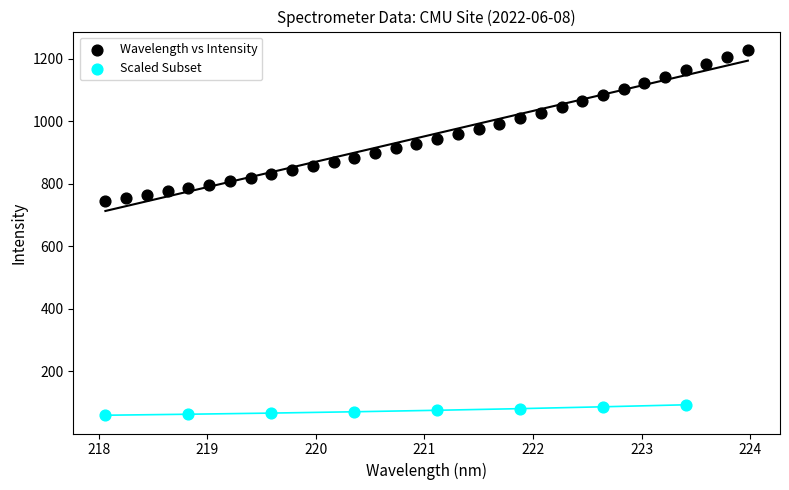

Which series has the largest Y range (max minus min)?

Wavelength vs Intensity